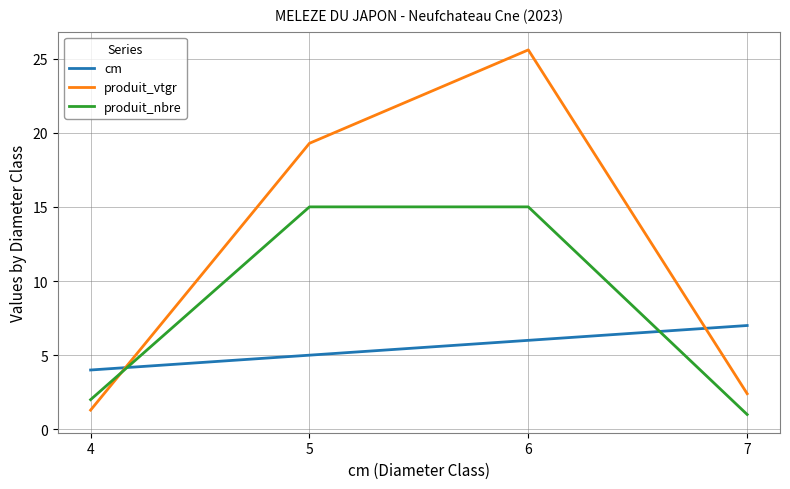

Which series has the widest spread of values?

produit_vtgr